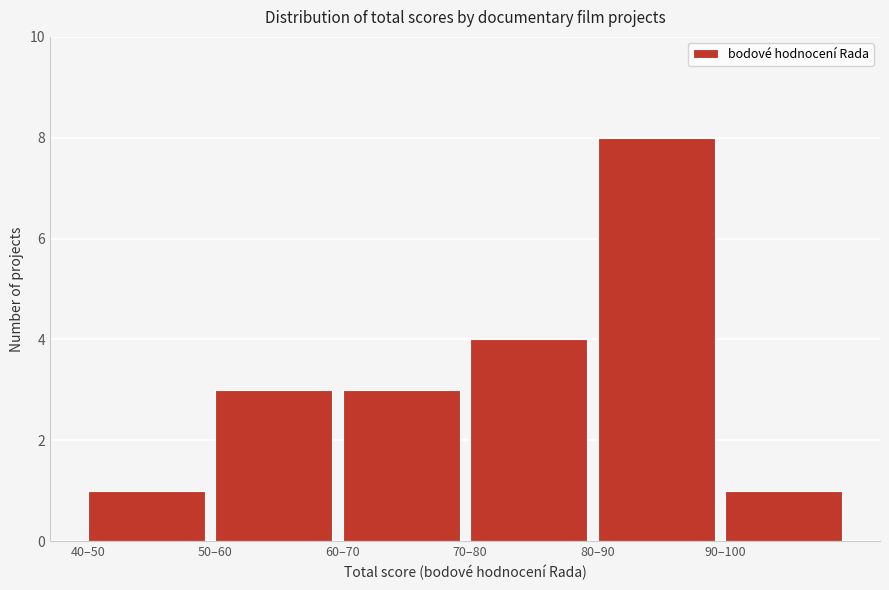

Reading left to right, extract all data points from this chart.

1	3	3	4	8	1